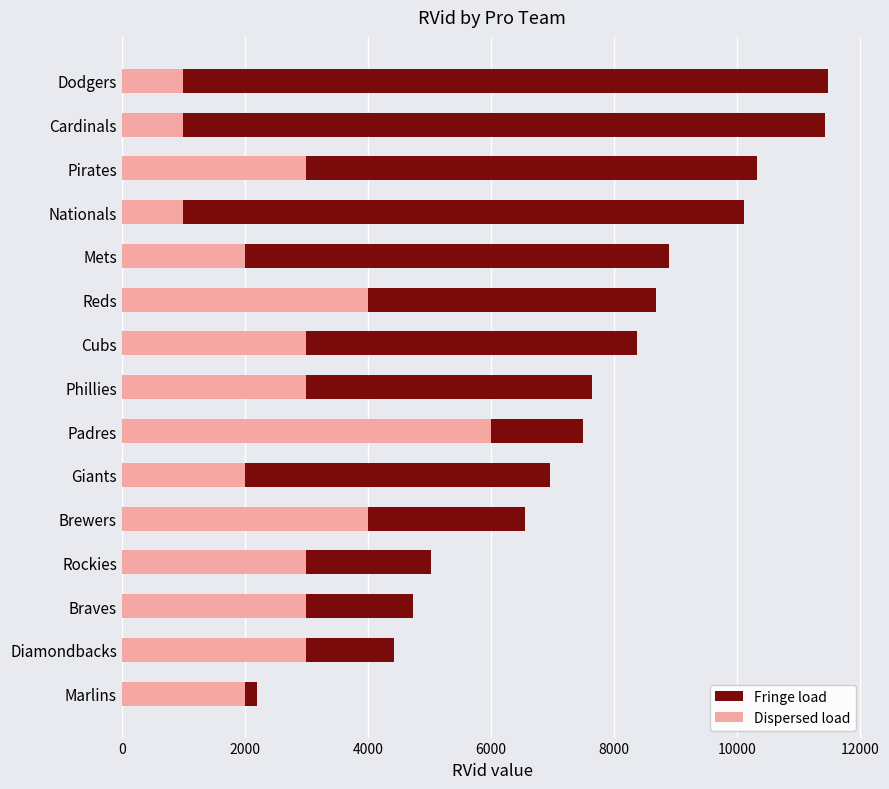

Rank the series at Giants from highest to lowest value.

Fringe load, Dispersed load